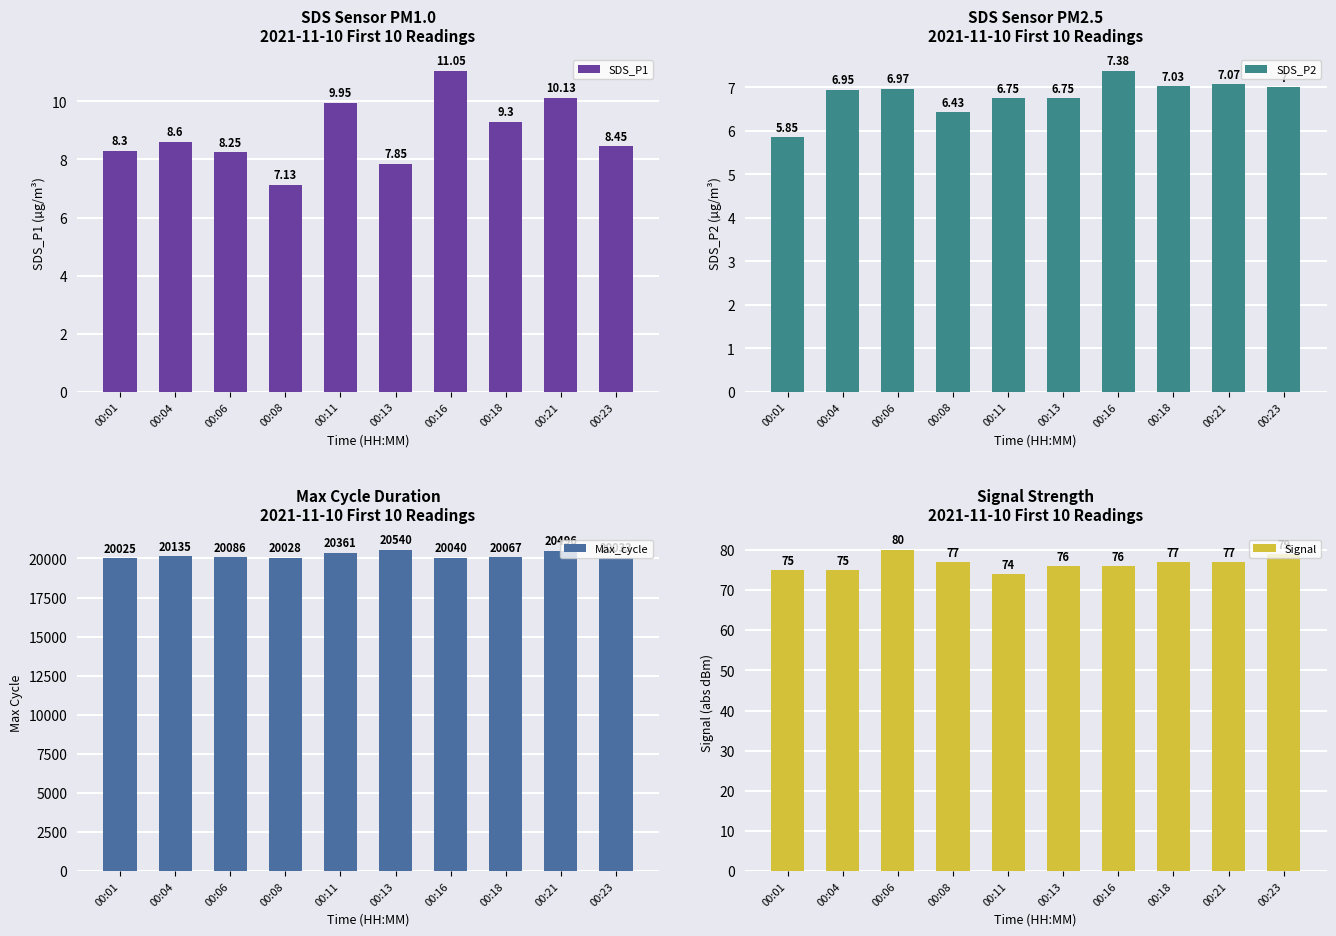

What is the sum of all Signal values?

766